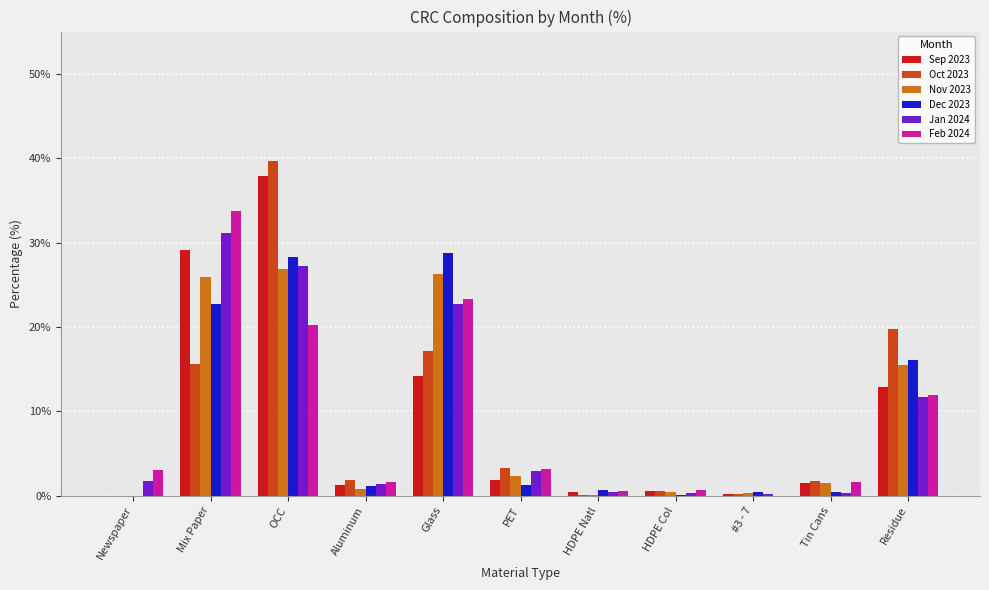

What are all the series names shown in the legend?

Sep 2023, Oct 2023, Nov 2023, Dec 2023, Jan 2024, Feb 2024